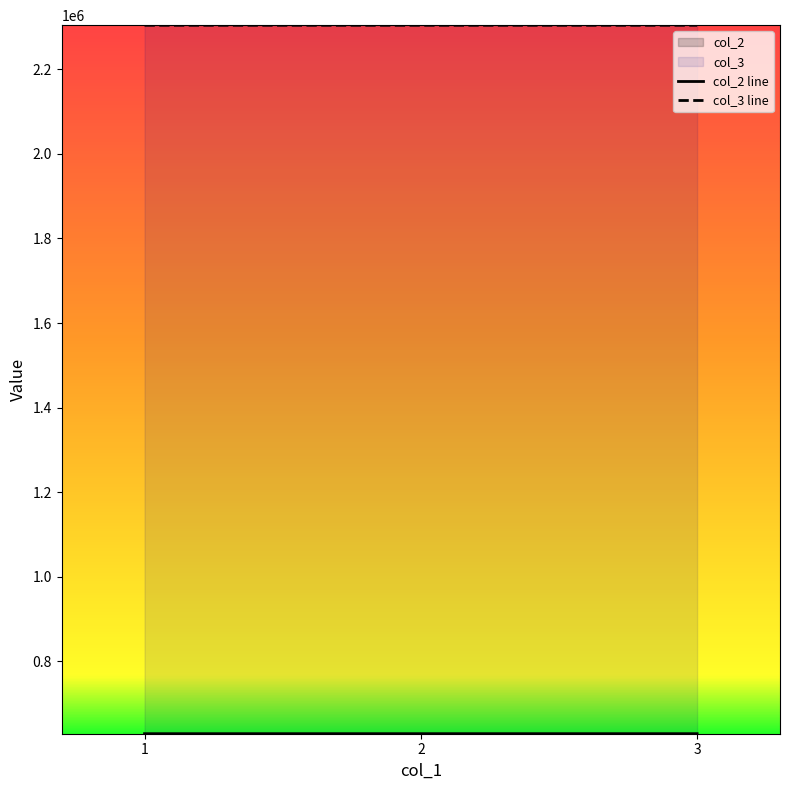

Is it true that col_3 equals 2304529.7 at 1?

True